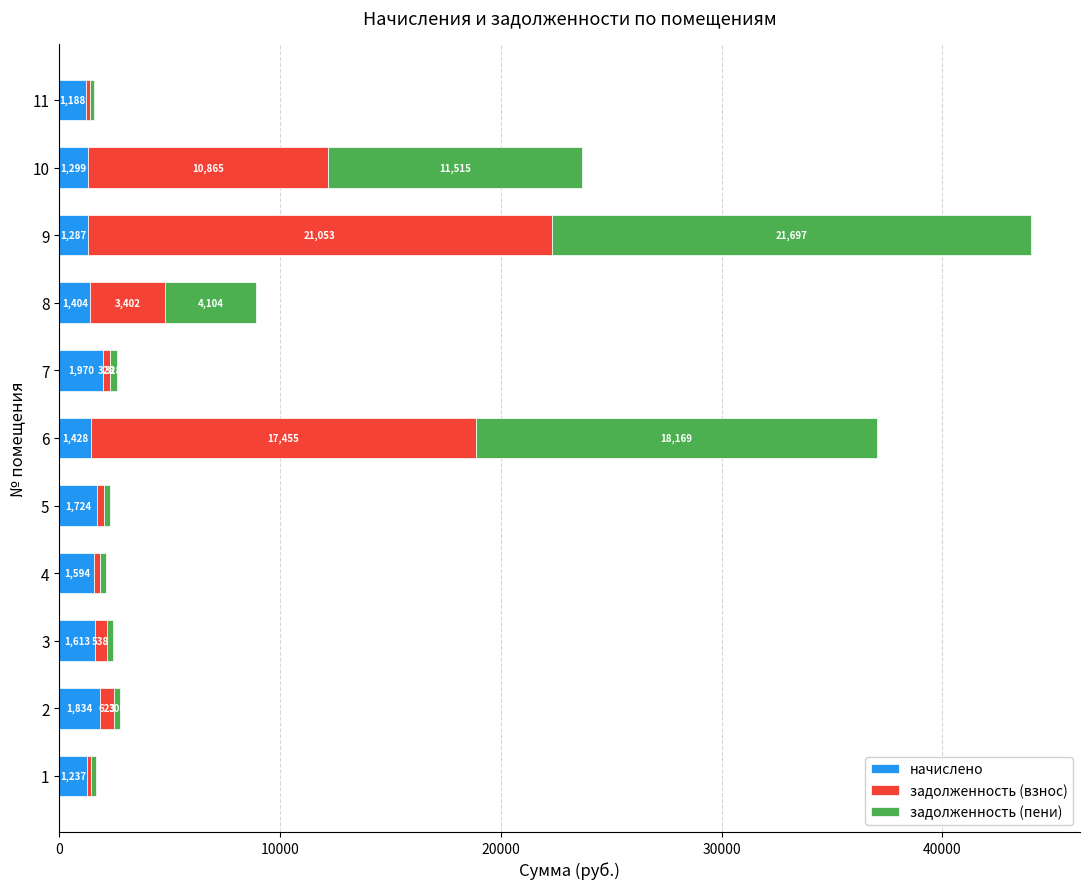

What are all the series names shown in the legend?

начислено, задолженность (взнос), задолженность (пени)